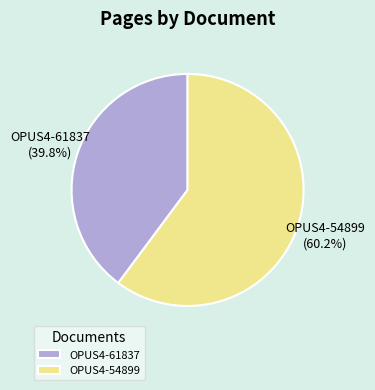

The OPUS4-61837 slice represents 30% of the pie. True or false?

False